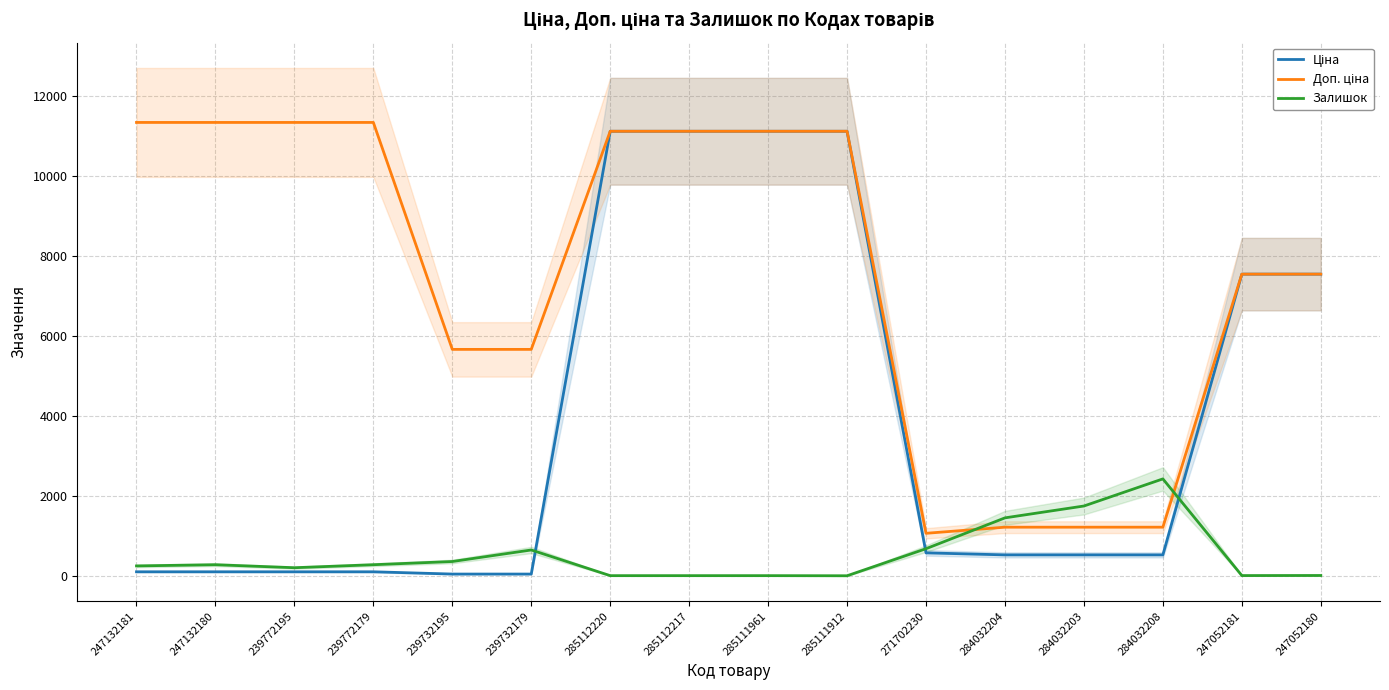

Which has a higher value, 271702230 or 284032204?

271702230